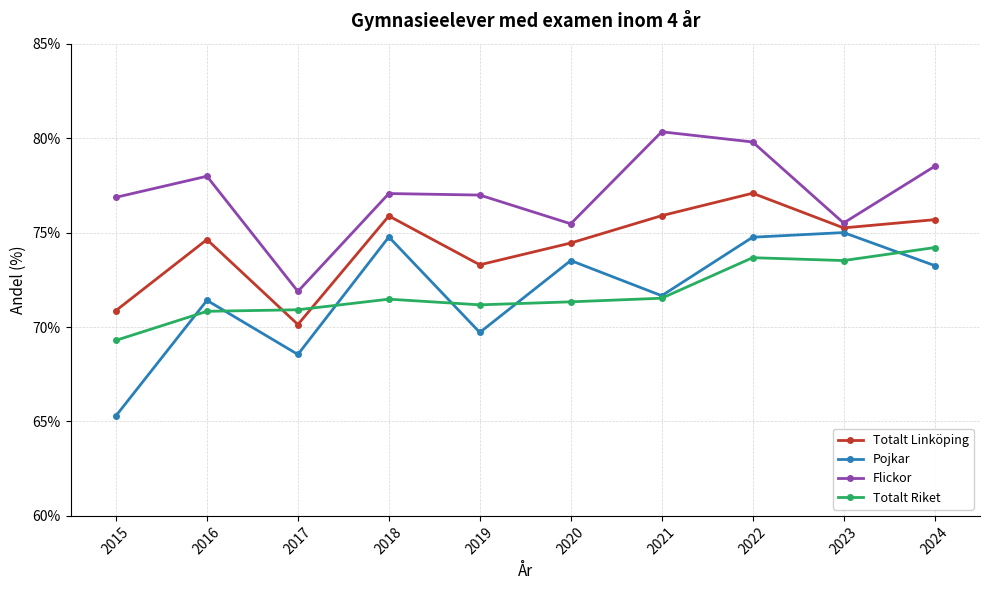

How many values in the Pojkar series exceed 73?

5